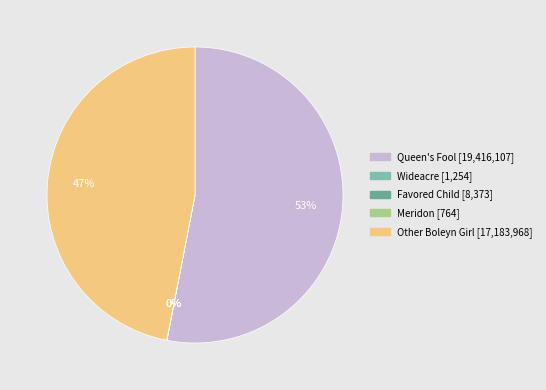

What is the total percentage of Queen's Fool and Favored Child?

53.1%